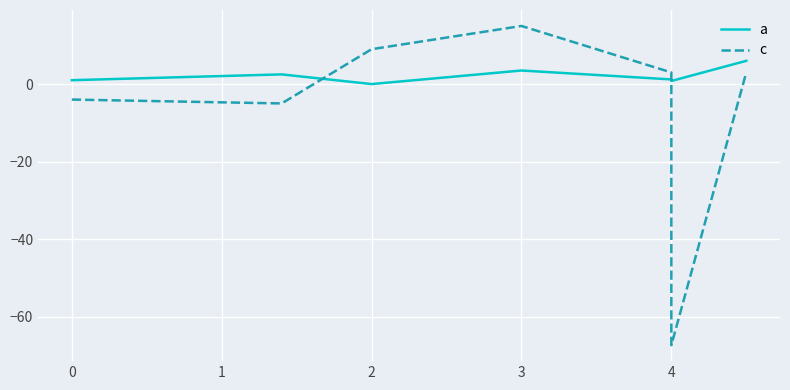

How many distinct data groups are displayed?

2